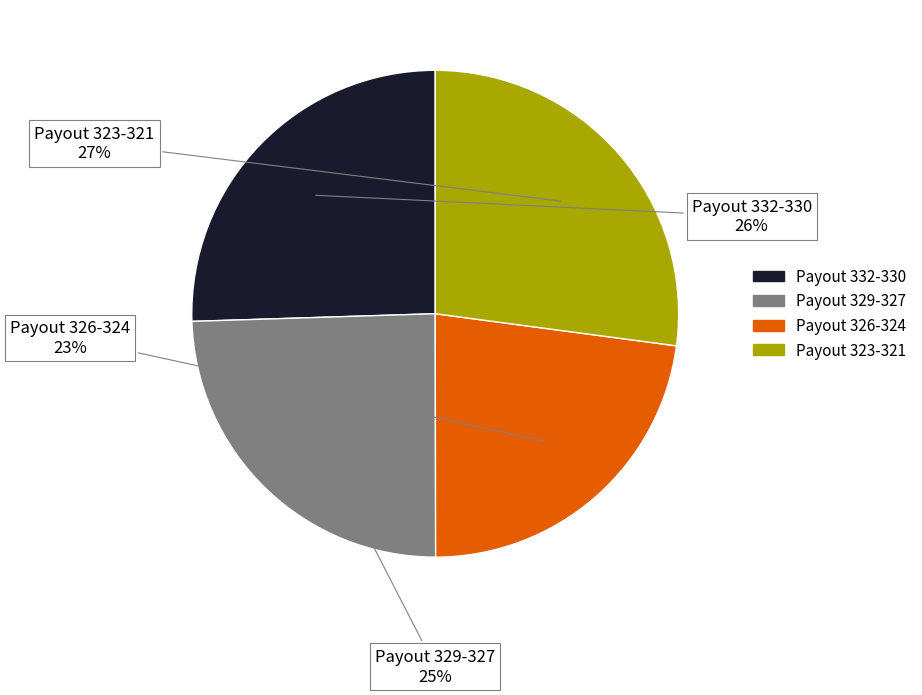

Is there any slice that represents more than half of the pie?

No